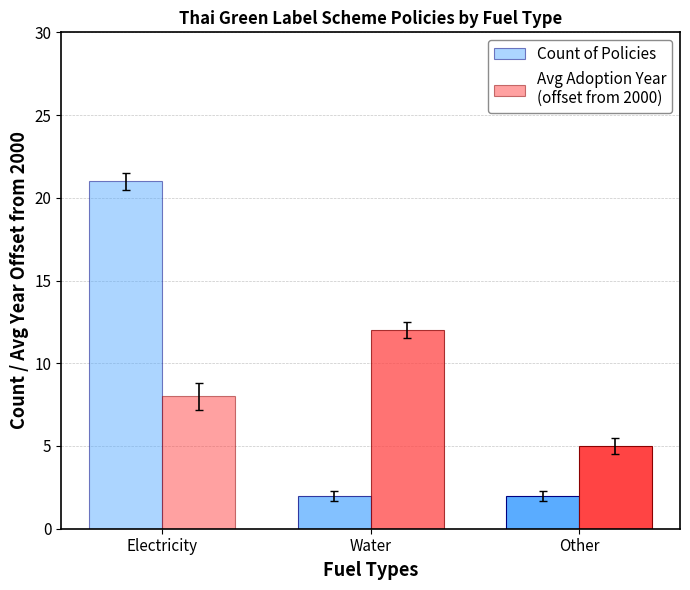

At which category is the sum across all series the highest?

Electricity